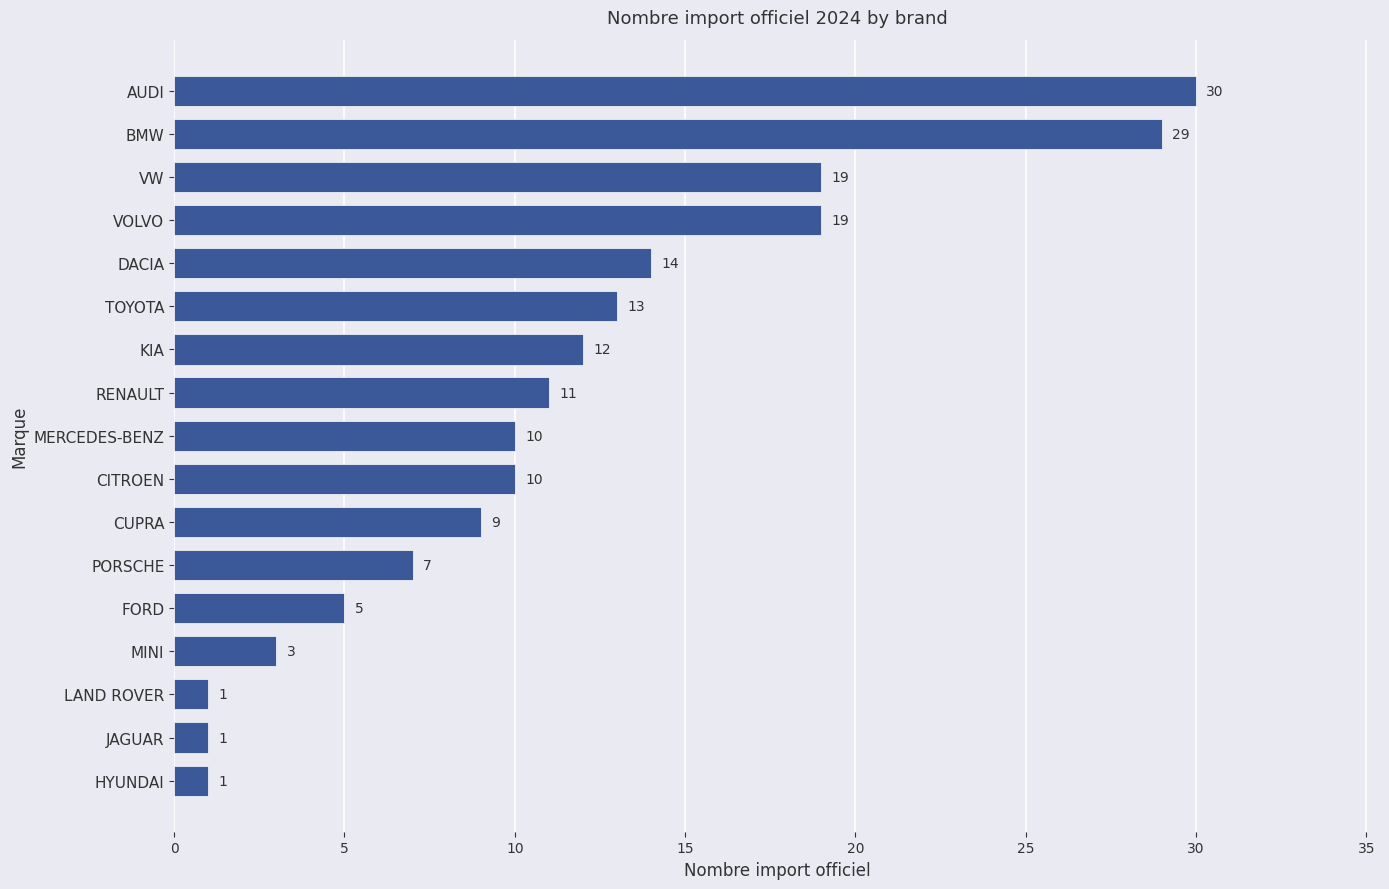

What is the greatest value displayed?

30